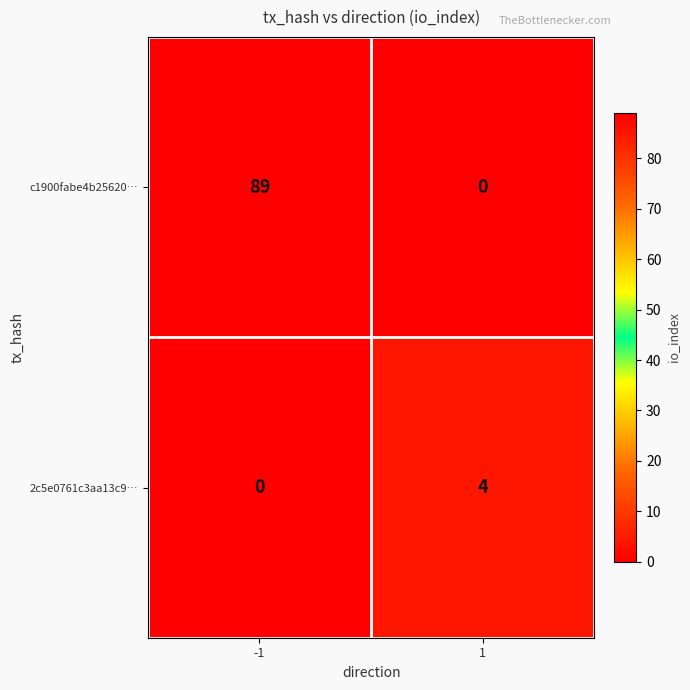

Is it true that 2c5e0761c3aa13c9… equals 0 at -1?

True